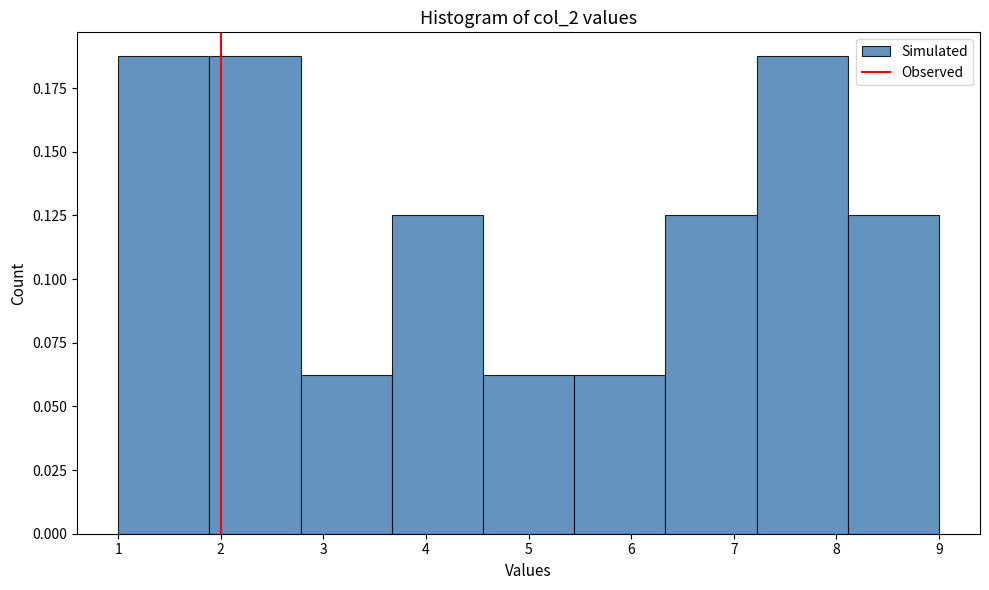

What is the height of the bar covering 5.4 to 6.3 on the x-axis? Neither the bar edges nor the heights are printed on the chart, so give them approximately, as read against the axes.

0.065